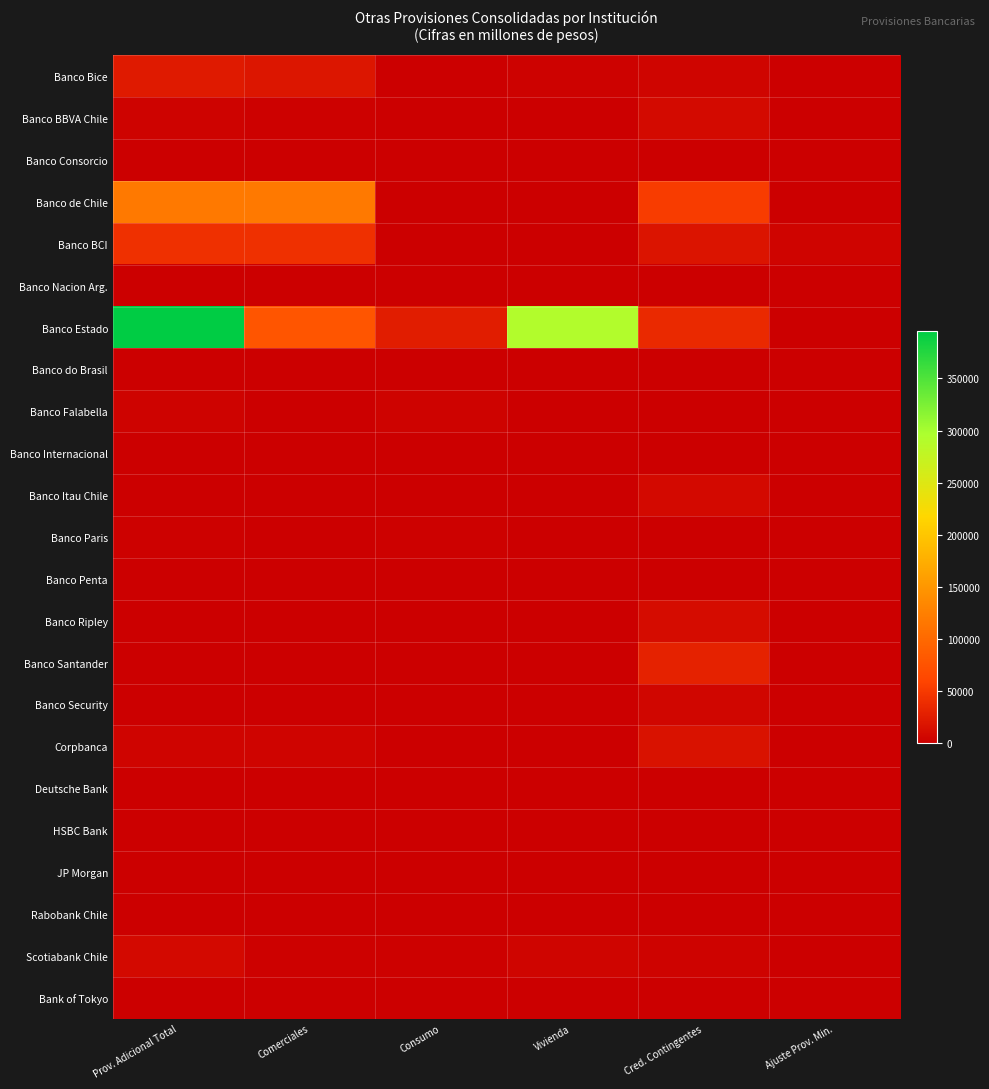

List the series in order of their peak value, lowest first.

Deutsche Bank, JP Morgan, Banco Nacion Arg., Bank of Tokyo, Banco do Brasil, Banco Penta, Banco Consorcio, Rabobank Chile, Banco Internacional, HSBC Bank, Banco Paris, Banco Falabella, Banco Security, Scotiabank Chile, Banco Itau Chile, Banco BBVA Chile, Banco Ripley, Corpbanca, Banco Bice, Banco Santander, Banco BCI, Banco de Chile, Banco Estado